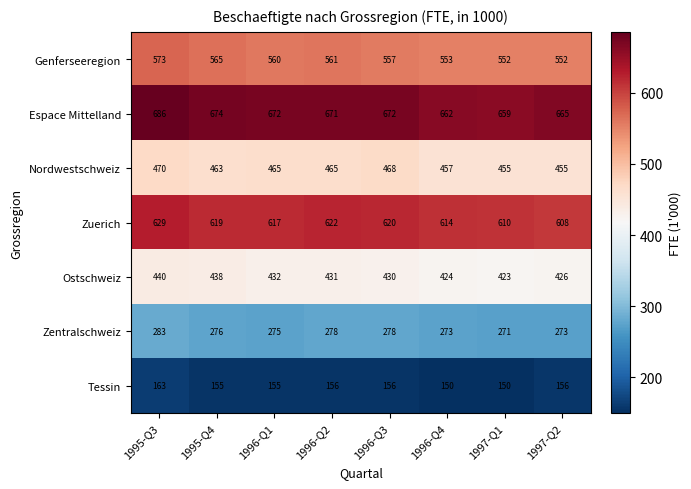

Which series has the widest spread of values?

Espace Mittelland